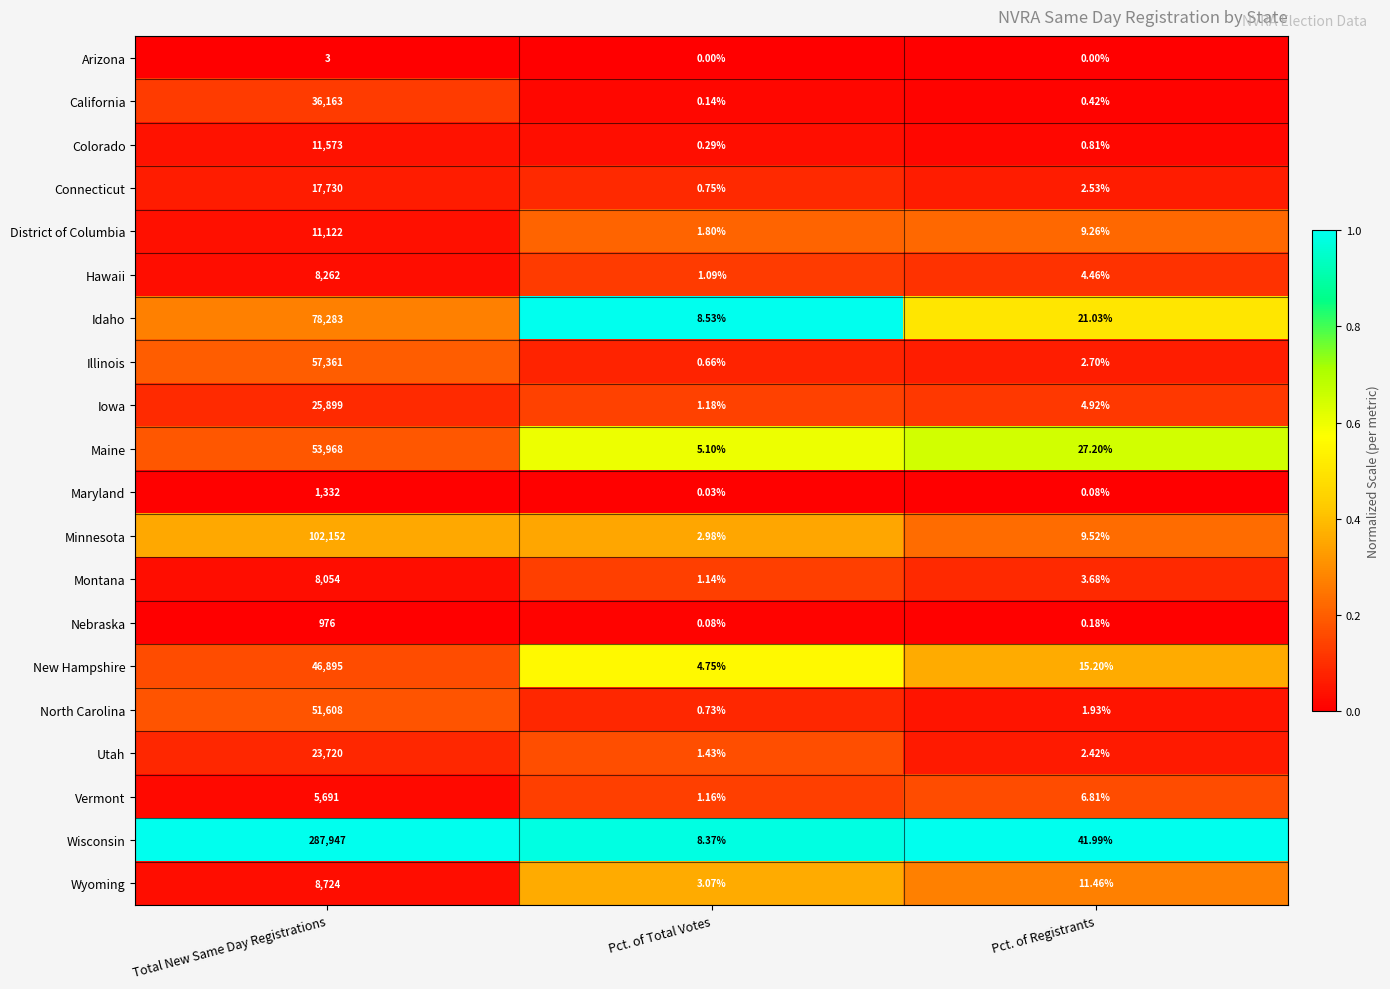

At which category is the sum across all series the highest?

Total New Same Day Registrations